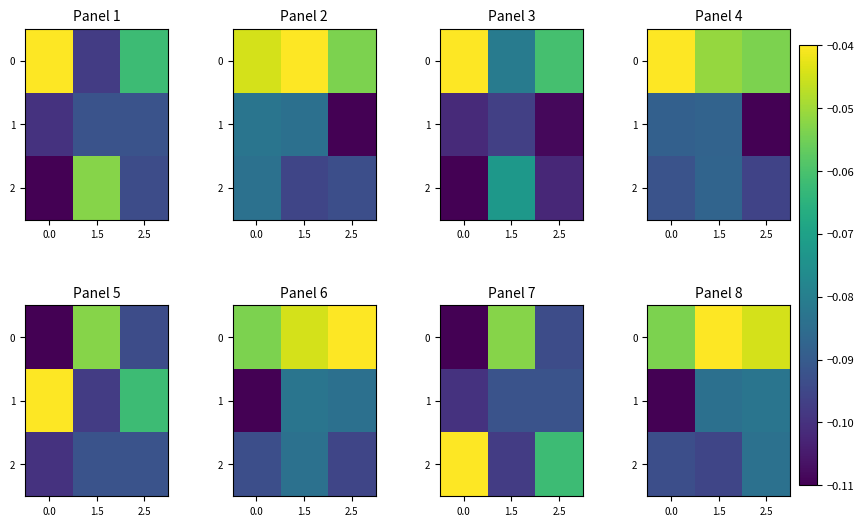

List the labels in order of 1 value, largest first.

2.5, 1.5, 0.0